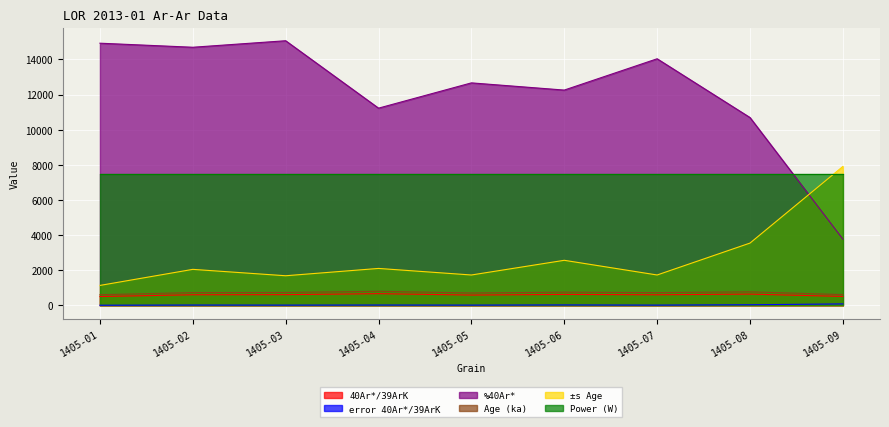

The value of ±s Age at 1405-06 is 1752.8. True or false?

False